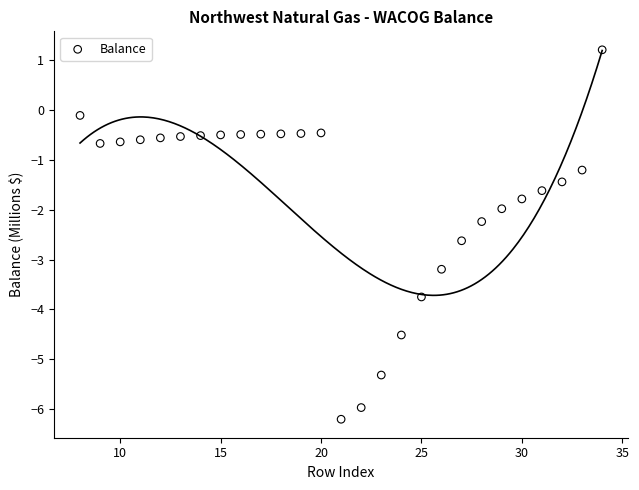

What is the range of Y values (max minus min)?

7.4